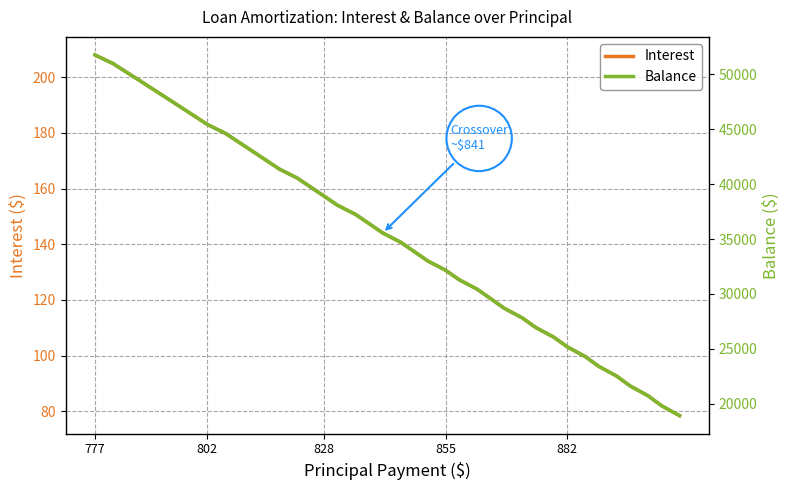

At which label does Interest reach its peak?

777